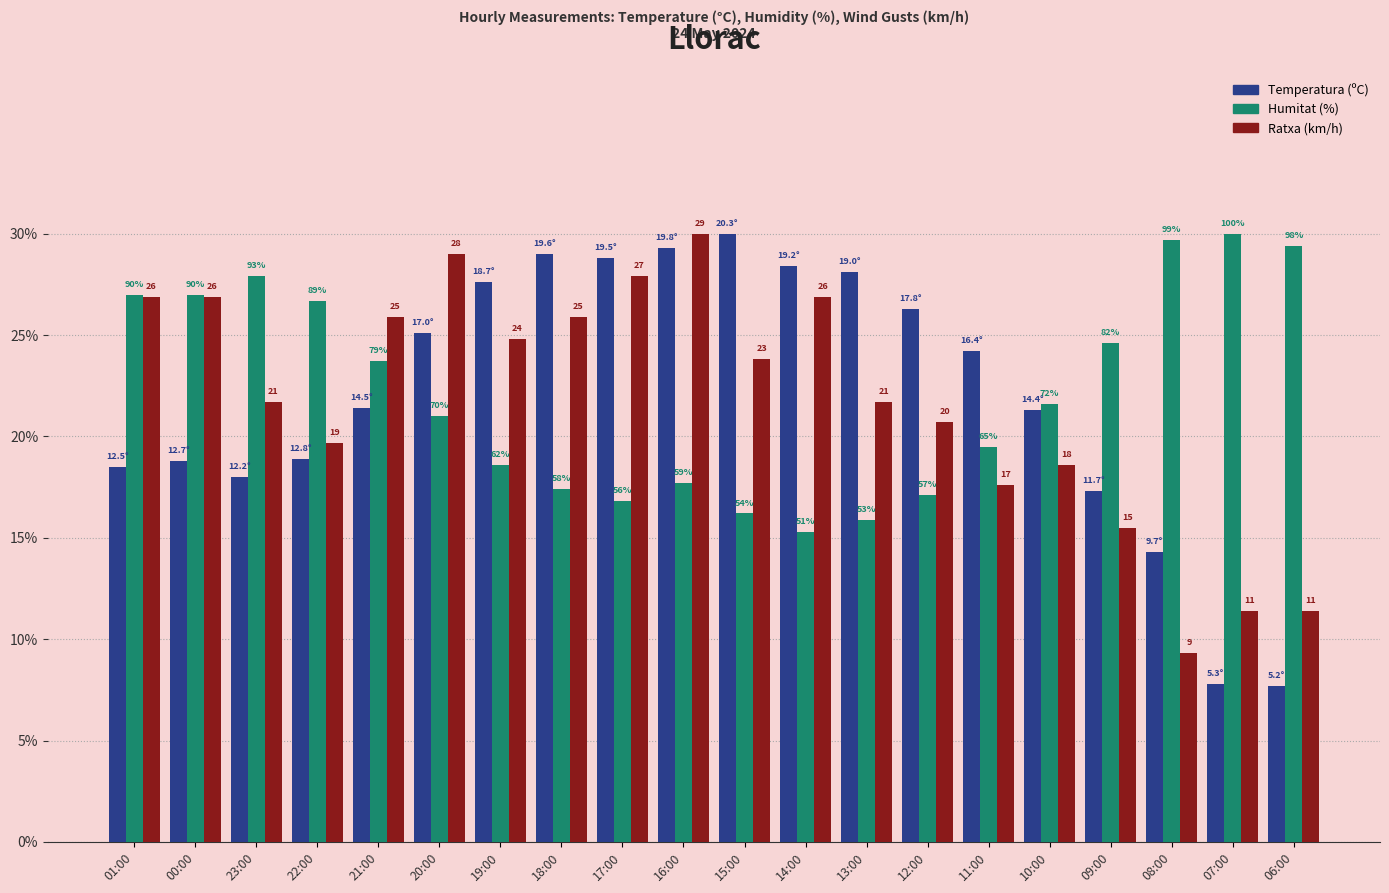

What are all the series names shown in the legend?

Temperatura (ºC), Humitat (%), Ratxa (km/h)